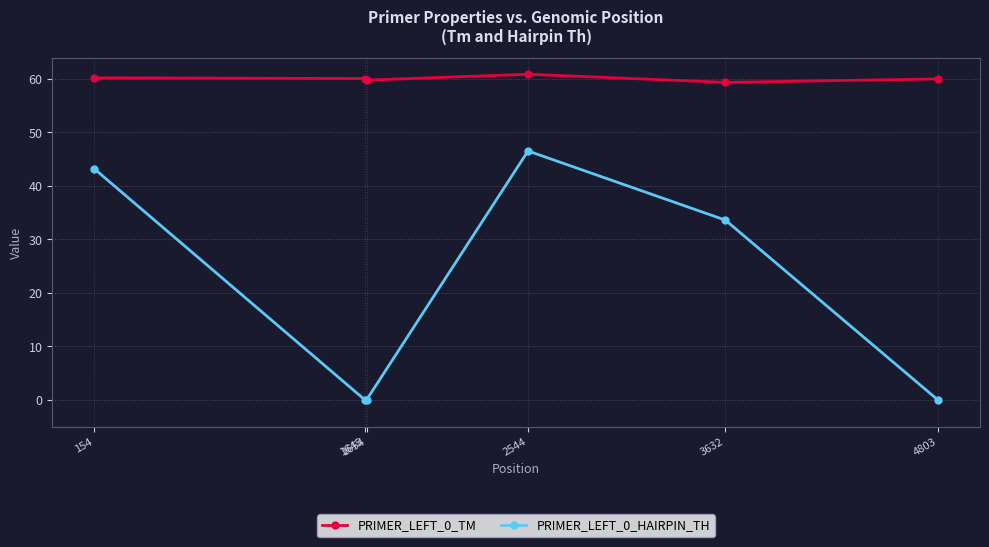

At which category is the sum across all series the highest?

2544